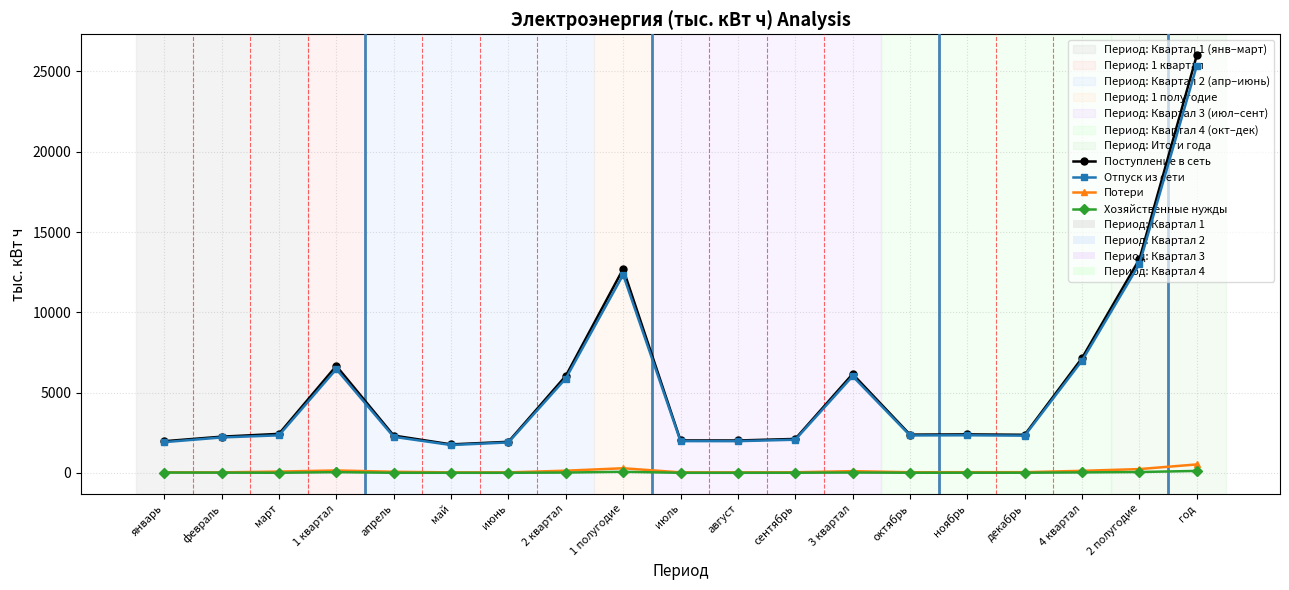

What is the maximum value for Хозяйственные нужды?

123.9